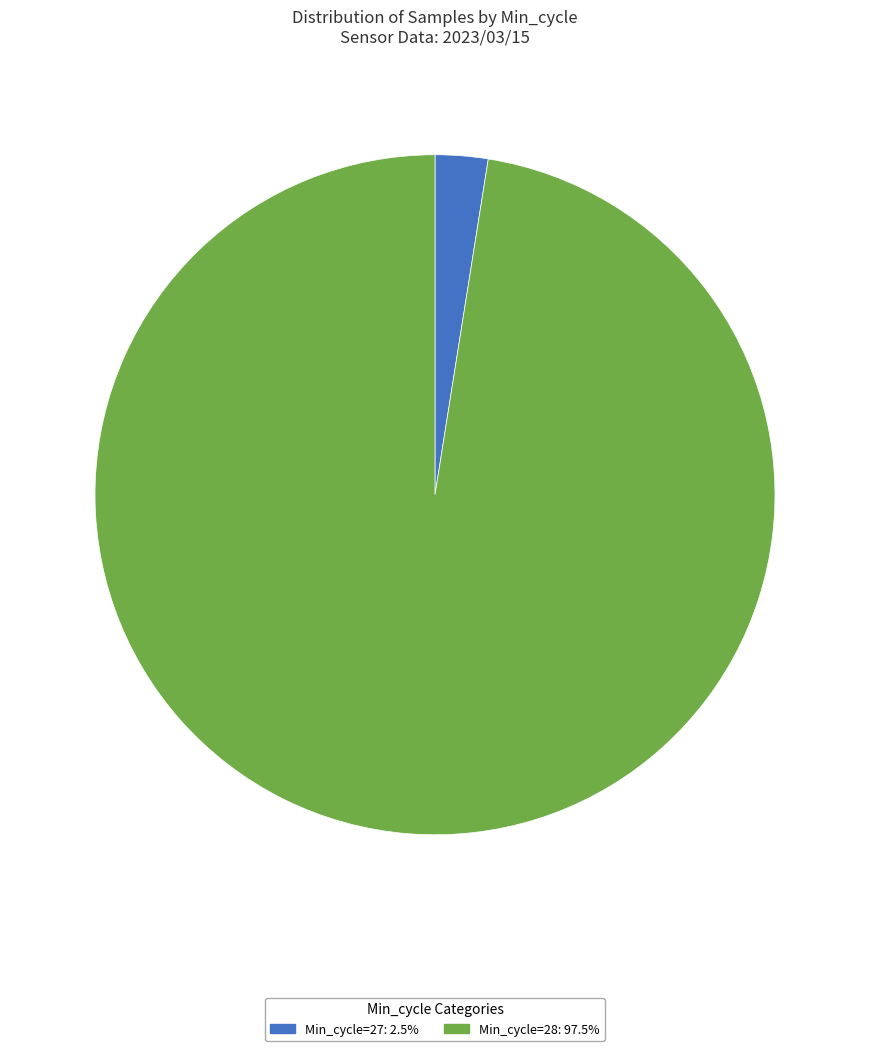

Is there a majority slice in this chart?

Yes